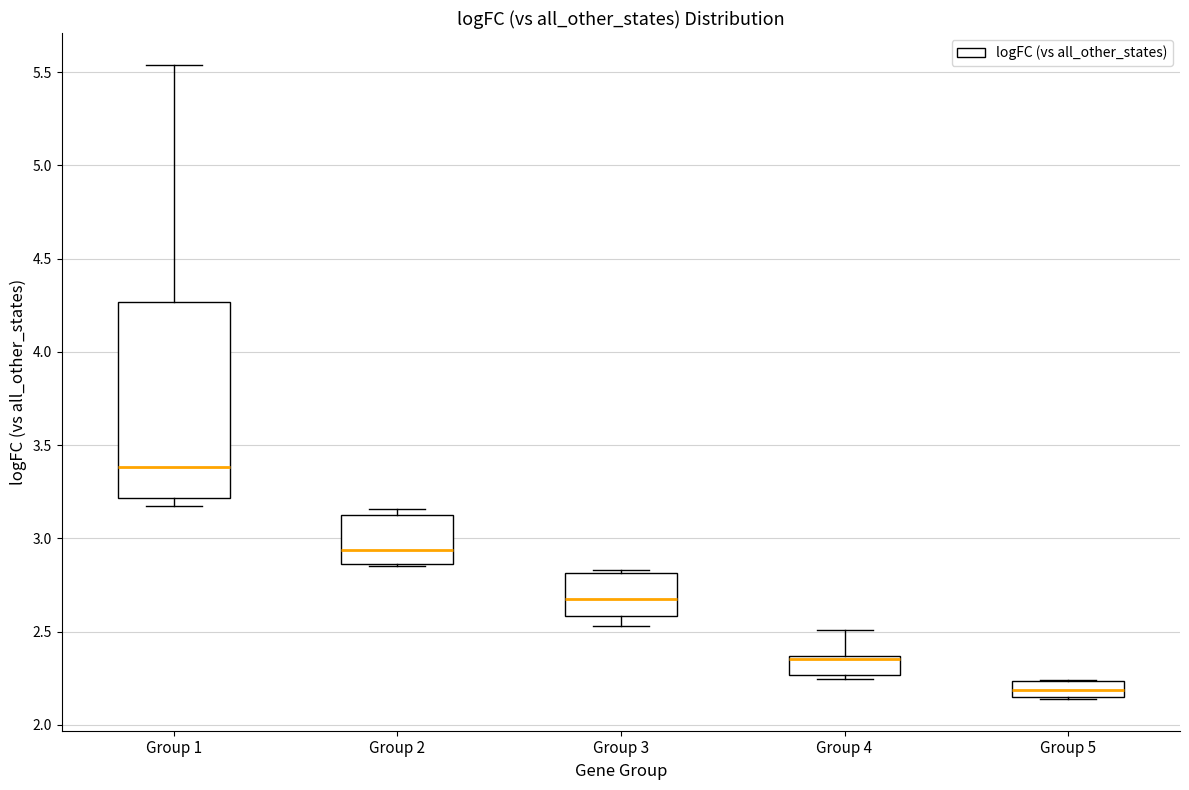

Where is the lower edge of the box for Group 4 on the y-axis? The values are not printed on the chart, so give them approximately, as read against the axis.

2.25